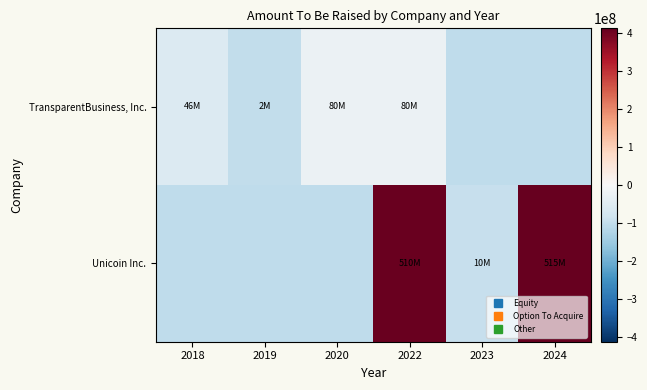

What is the spread (max minus min) of values at 2023?

10000000